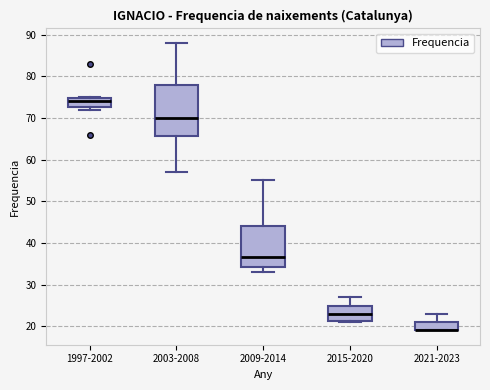

Reading left to right, read every box against the y-axis: the position of its median line, the range the box covers, and the ends of its whiskers. The values are not printed on the chart, so give them approximately, as read against the axis.

1997-2002: median 74, box 73 to 75, whiskers 72 to 75
2003-2008: median 70, box 66 to 78, whiskers 57 to 88
2009-2014: median 37, box 34 to 44, whiskers 33 to 55
2015-2020: median 23, box 21 to 25, whiskers 21 to 27
2021-2023: median 19 (drawn on the box's lower edge), box 19 to 21, whiskers 19 to 23